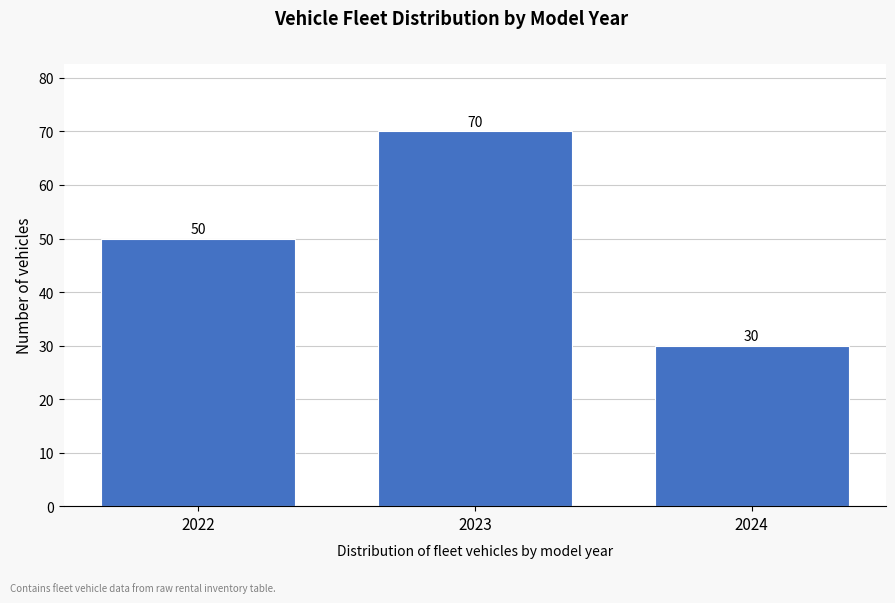

Reading left to right, transcribe all the data shown in this chart.

50	70	30